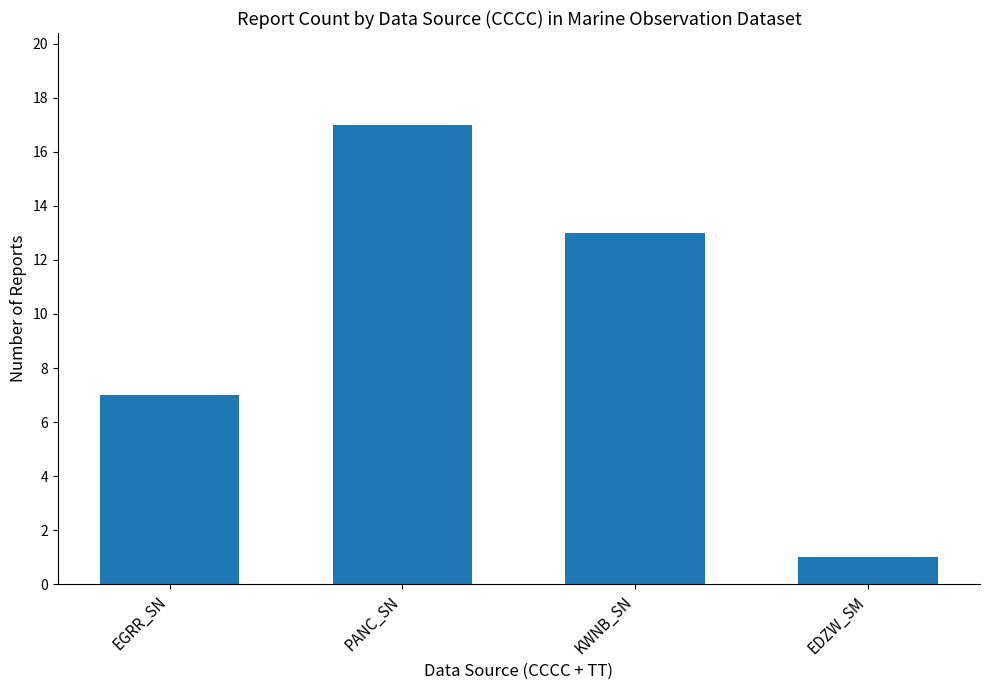

Are the bars horizontal?

No